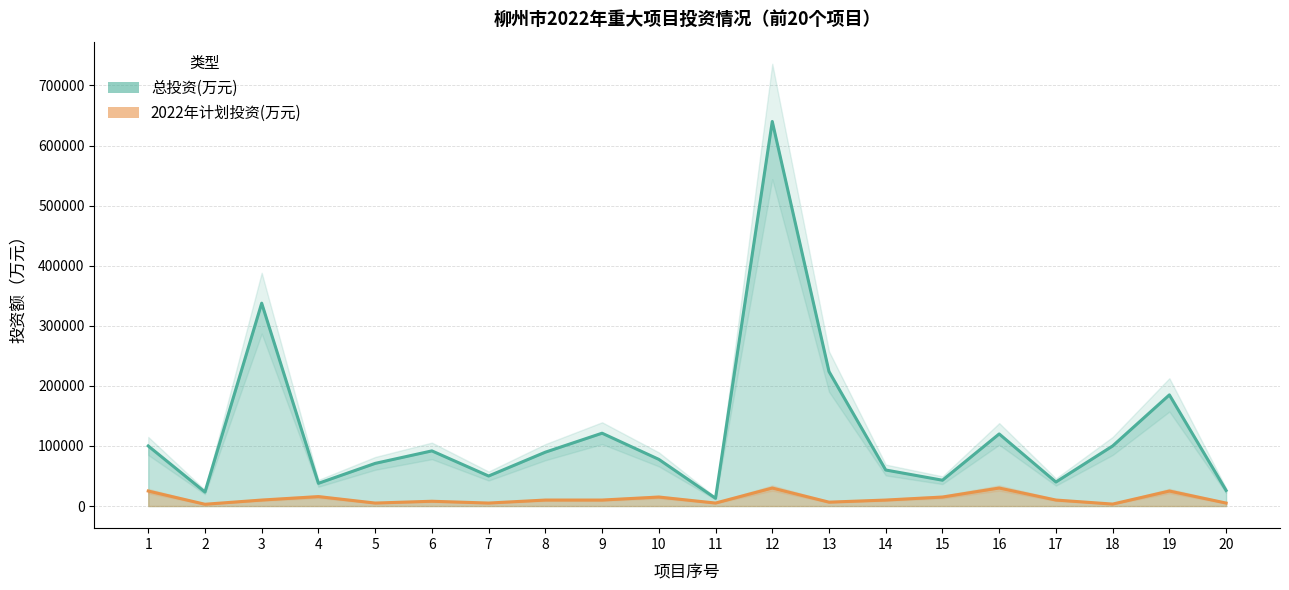

At which category is the sum across all series the highest?

12